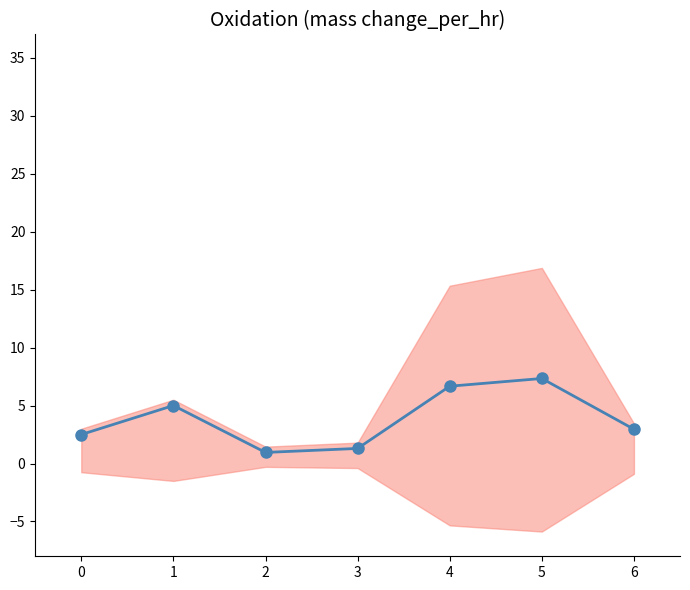

How many points are higher than both their immediate neighbors (excluding endpoints)?

2